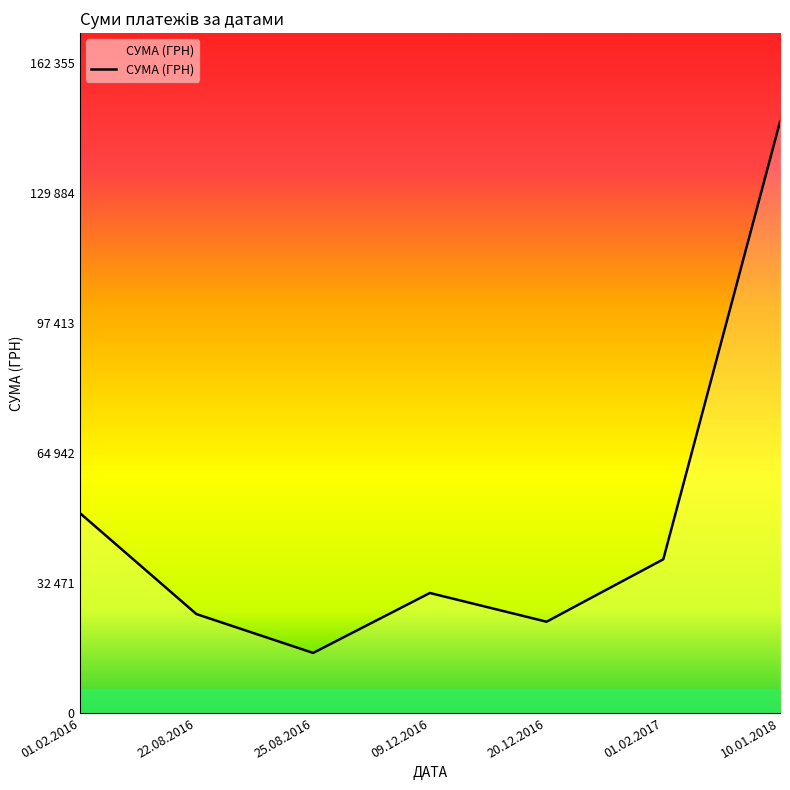

Is this an area chart (filled region under the line)?

Yes